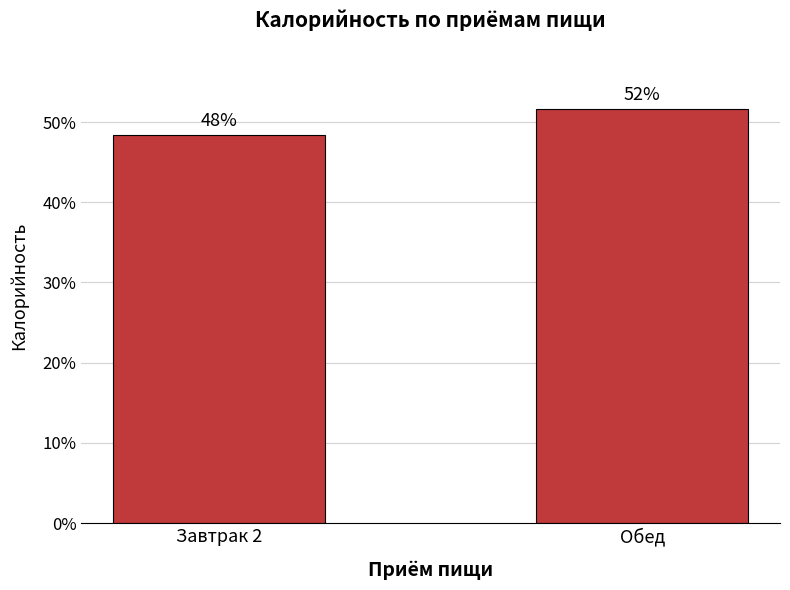

Are the bars horizontal?

No